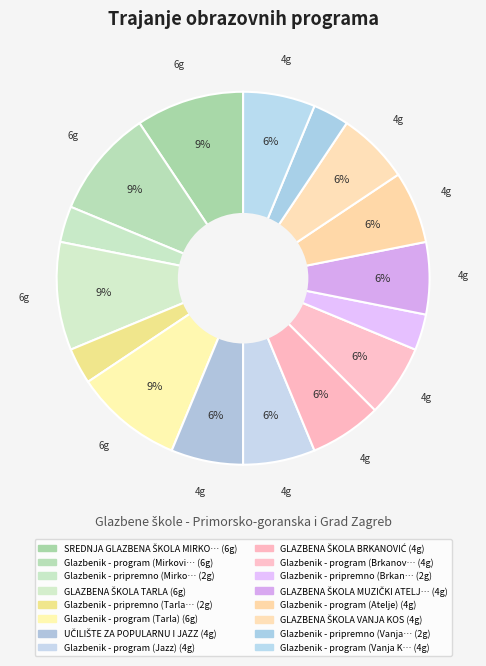

Is there a majority slice in this chart?

No